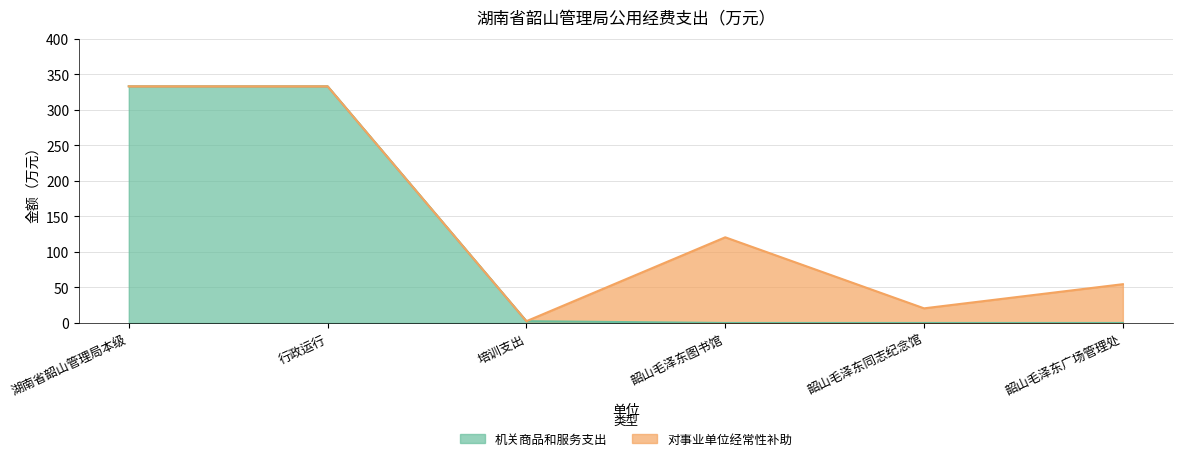

Reading left to right, list all the values displayed in this chart.

湖南省韶山管理局本级=333.3	行政运行=333.3	培训支出=2.5	韶山毛泽东图书馆=0.0	韶山毛泽东同志纪念馆=0.0	韶山毛泽东广场管理处=0.0